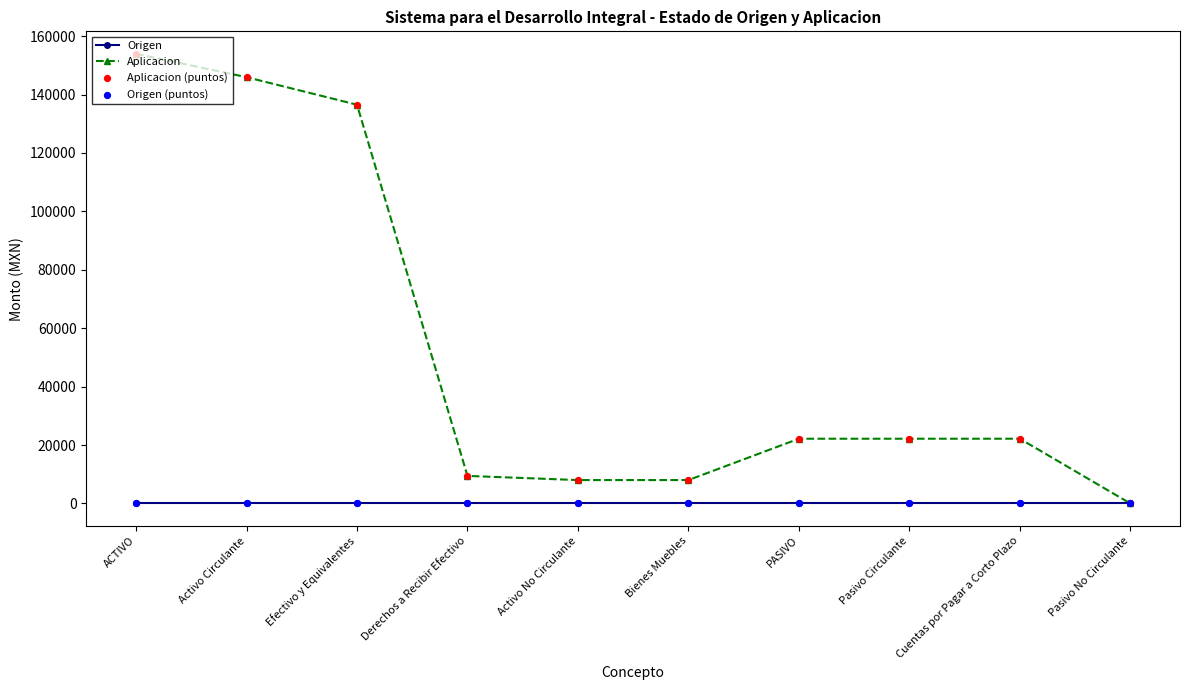

At how many categories does at least one series exceed 62662?

3